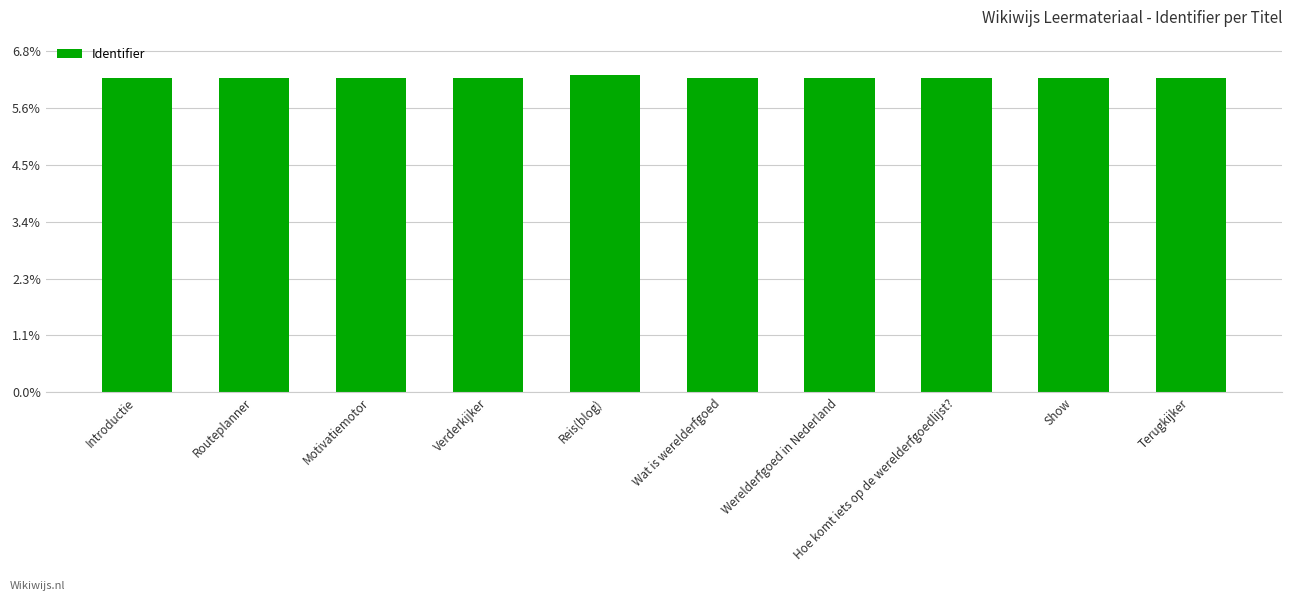

What is the label of the 7th bar from the left?

Werelderfgoed in Nederland